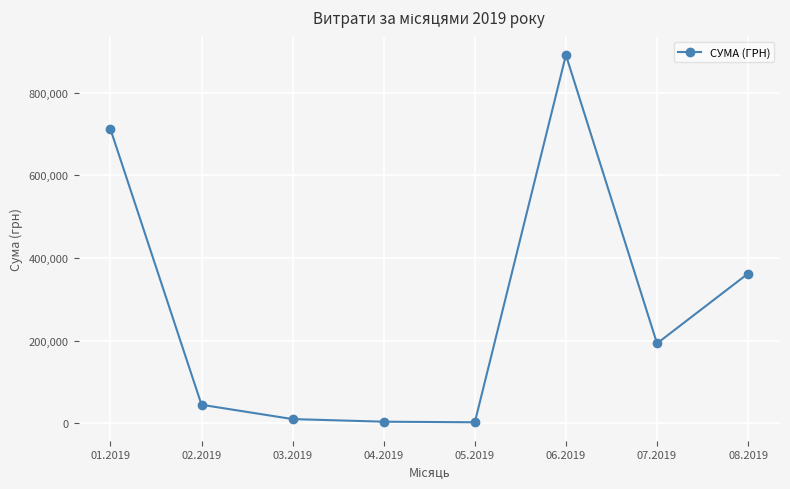

What is the difference between the values at 01.2019 and 07.2019?

518470.7